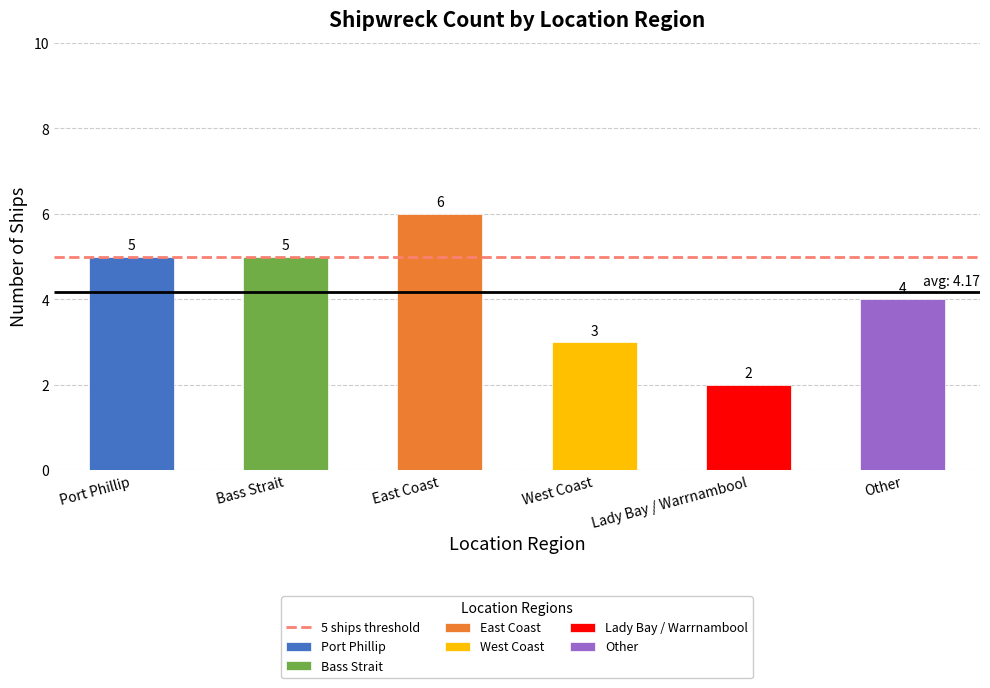

What is the label of the 5th bar from the right?

Bass Strait